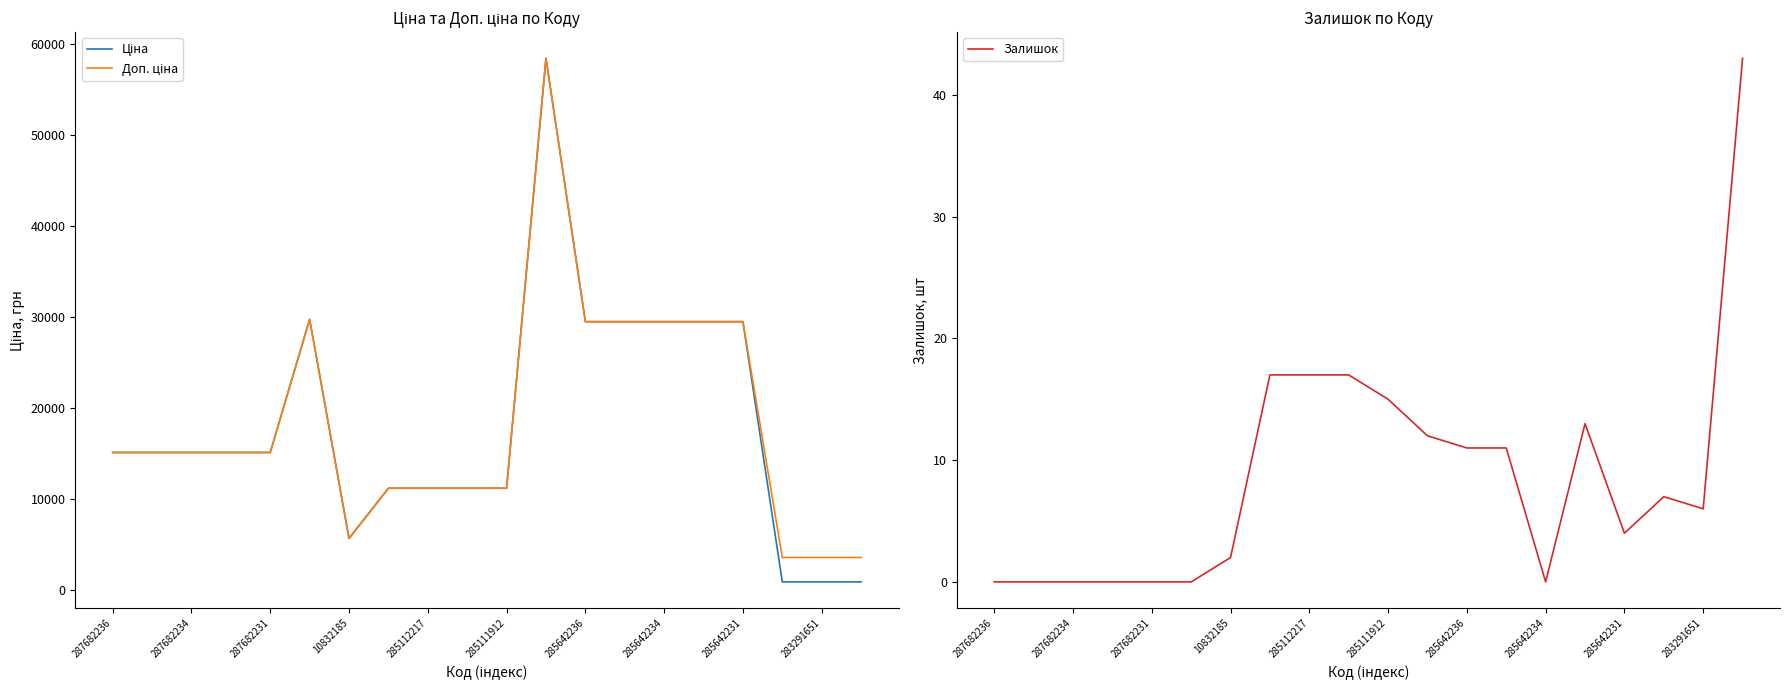

How many values in the Доп. ціна series are below 15120?

8